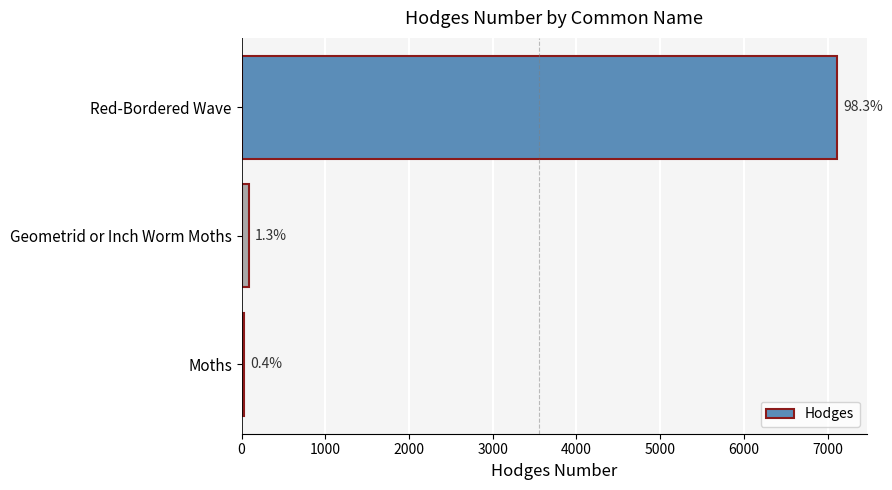

What is the smallest value displayed?

29.0